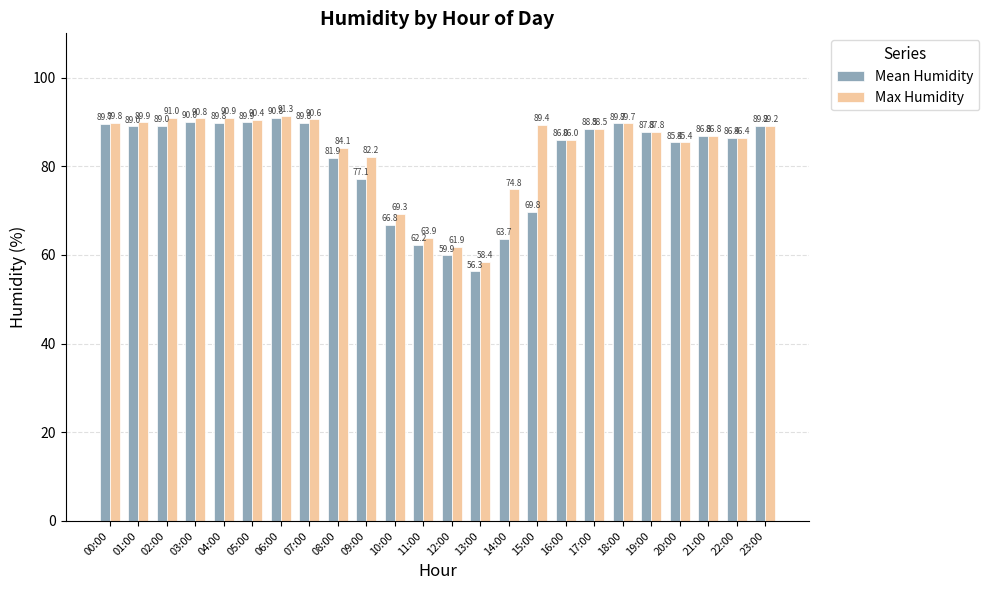

Which series has the largest range (max minus min)?

Mean Humidity